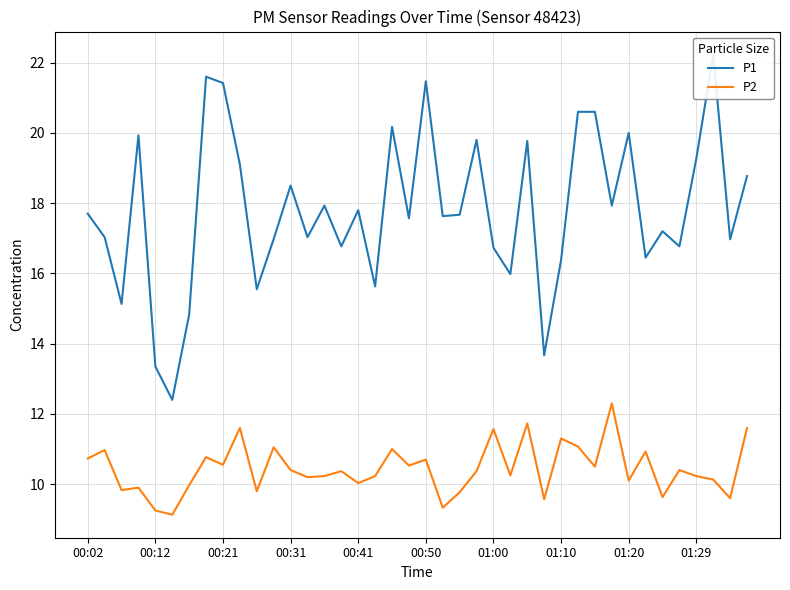

At which category does the chart reach its peak across all series?

37